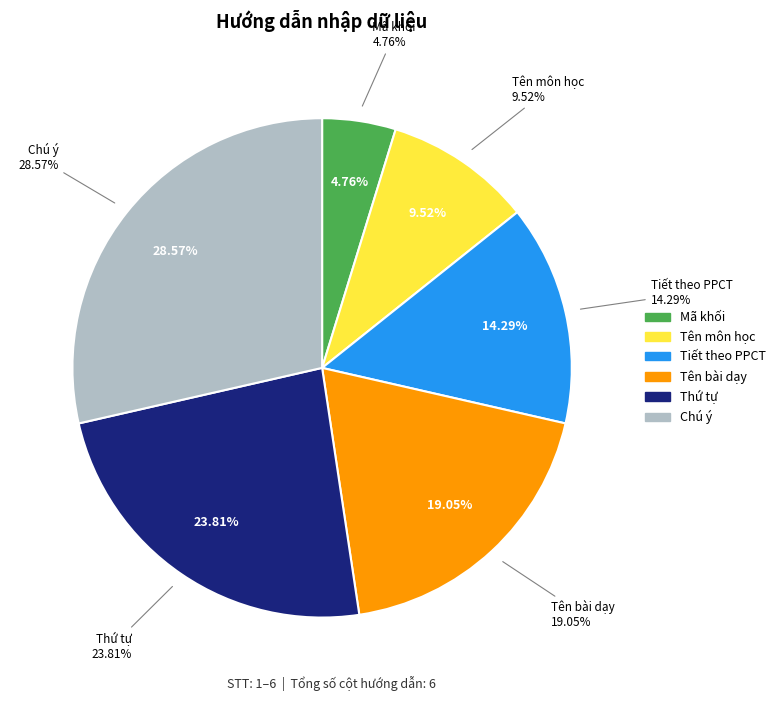

How many segments does this pie chart have?

6